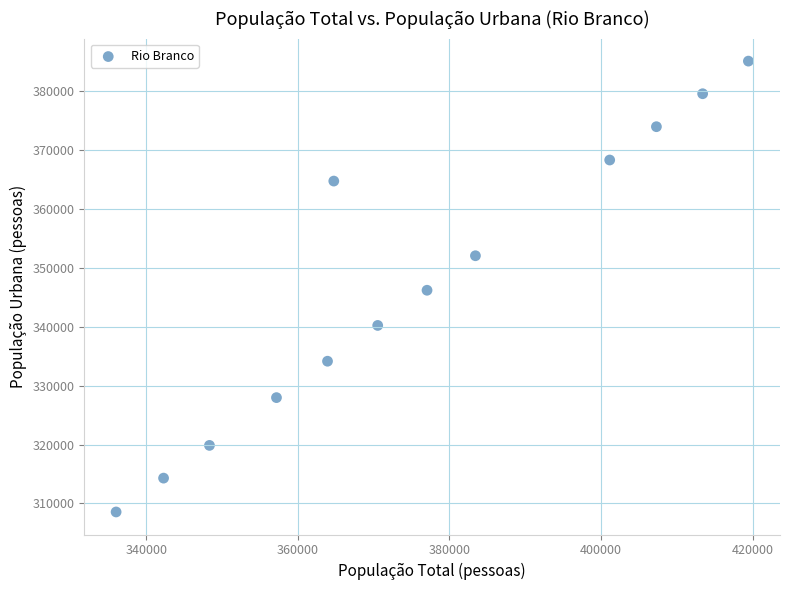

What is the range of X values (max minus min)?

83414